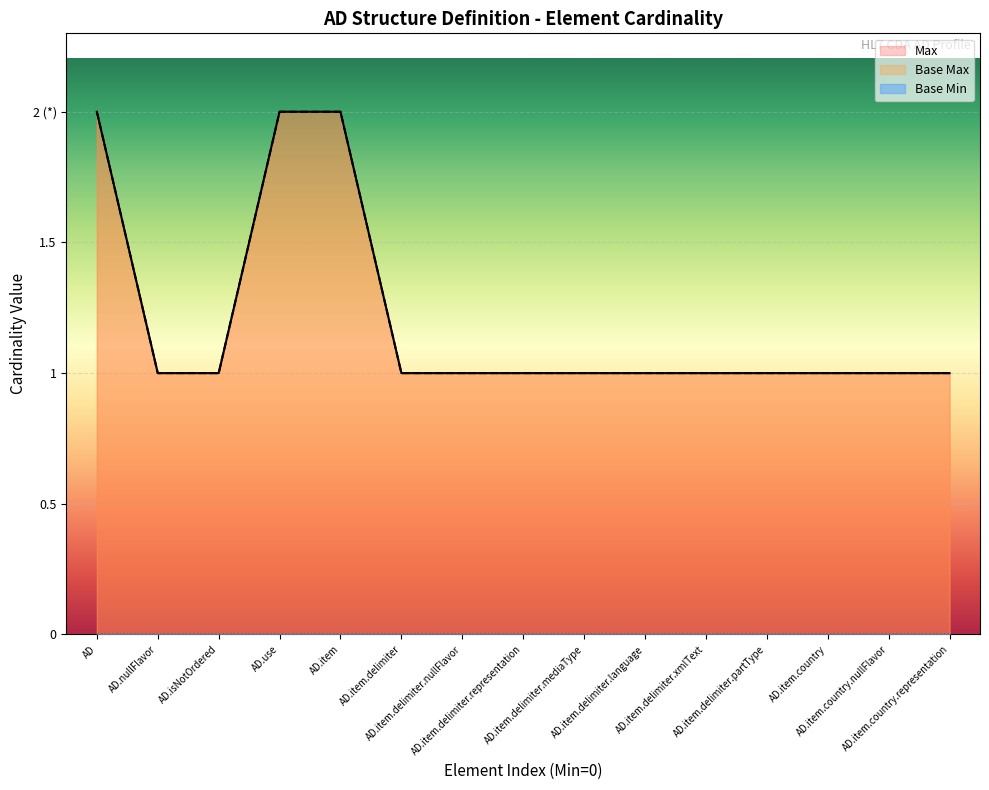

The Max series shows 2 at AD.item.delimiter. True or false?

False